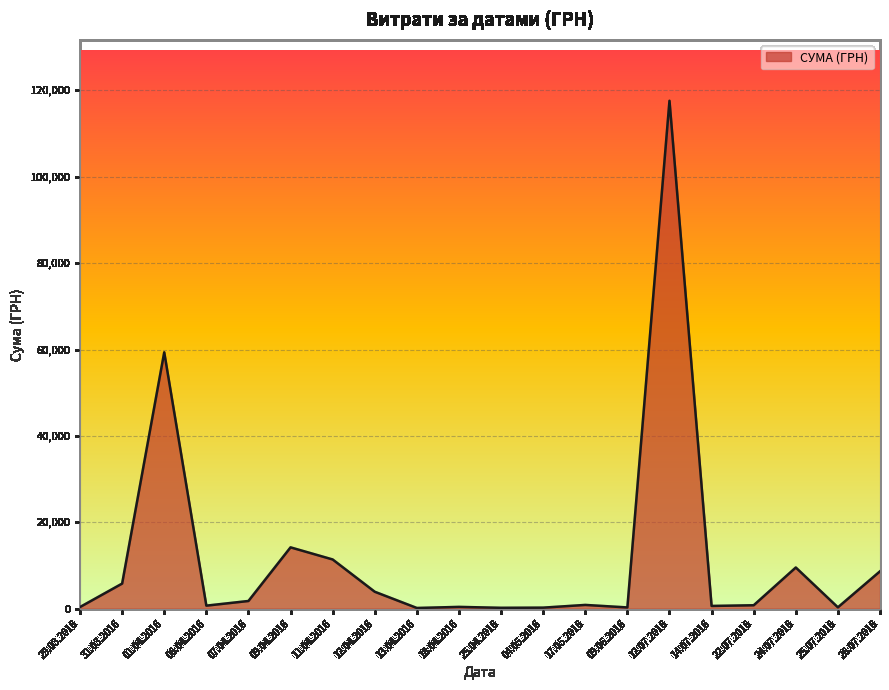

What is the maximum value shown in the chart?

117568.8